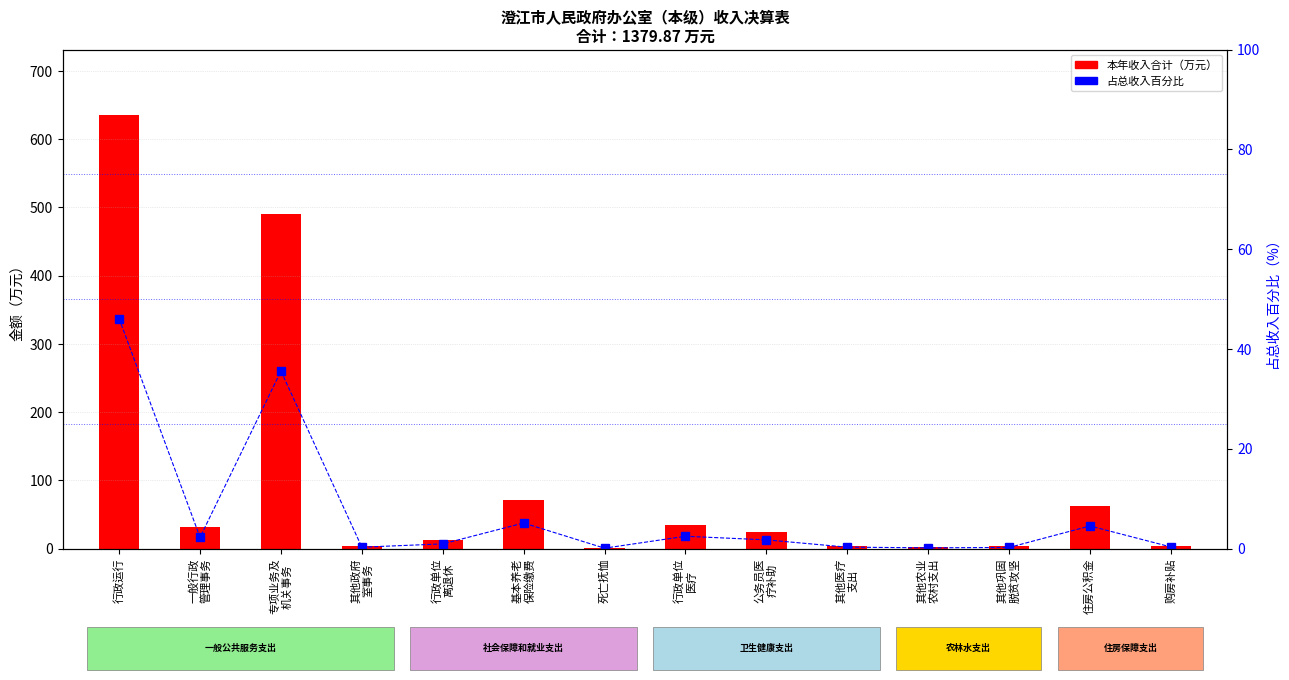

Are the bars horizontal?

No